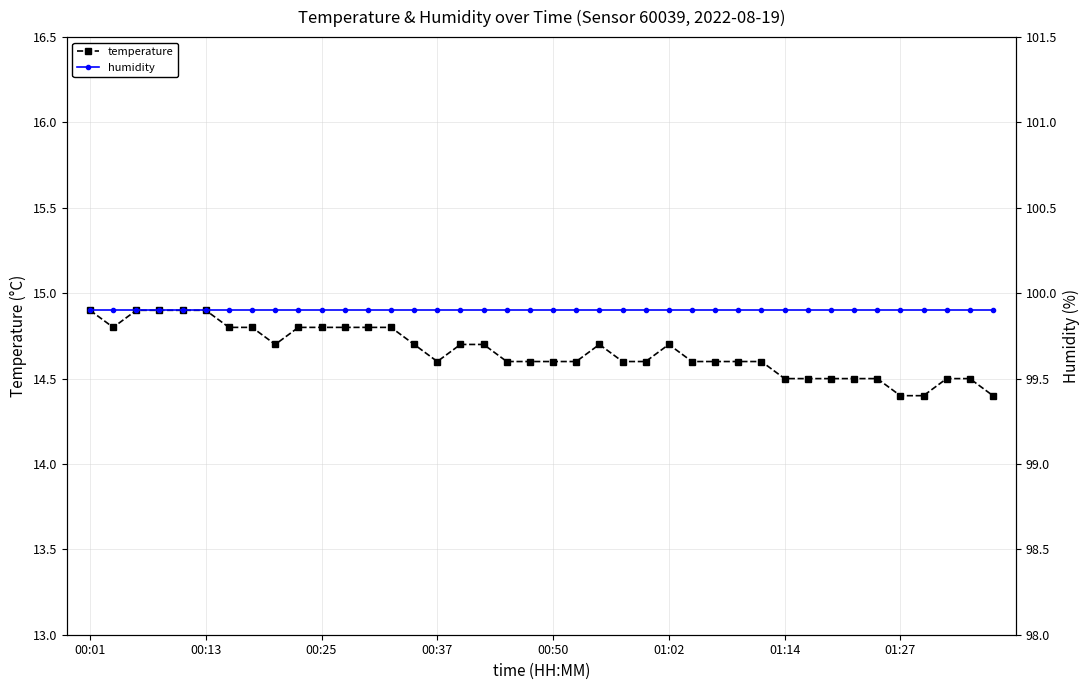

What is the spread (max minus min) of values at 37?

85.4